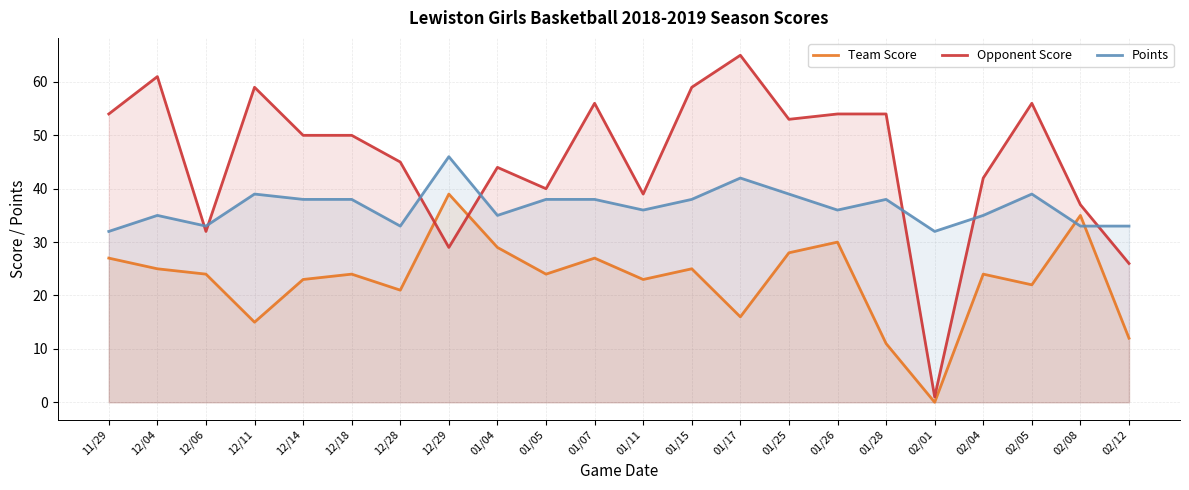

How many lines are shown in the chart?

3